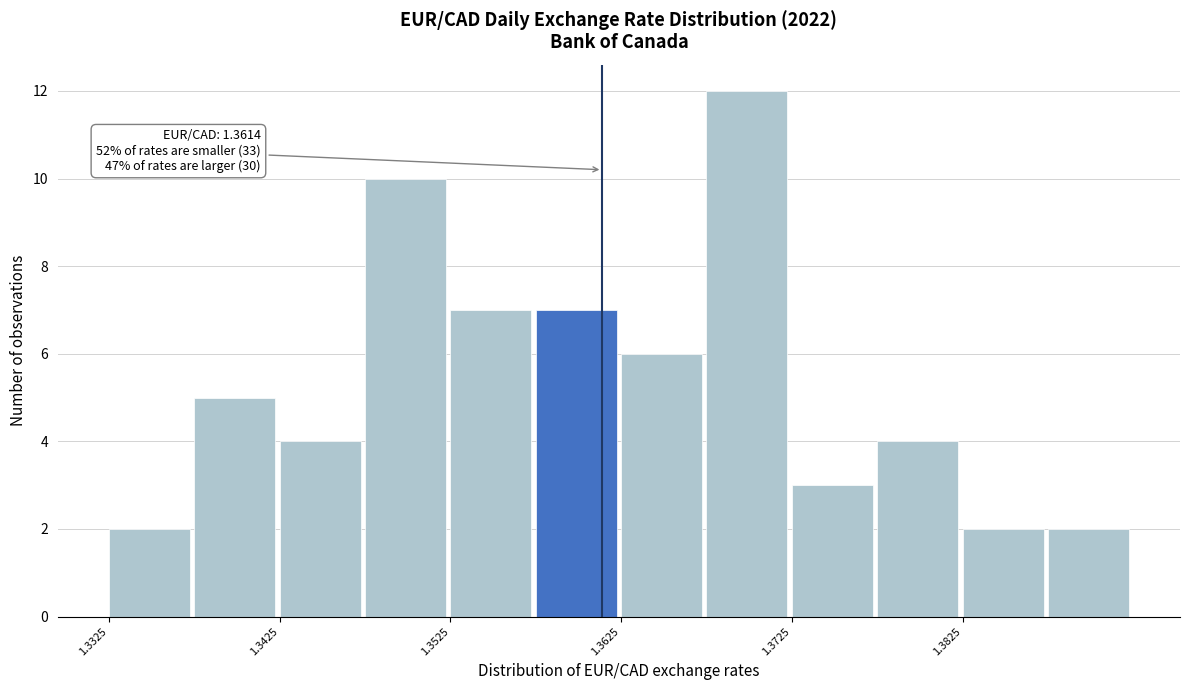

Which range on the x-axis has the tallest bar?

1.368 to 1.373